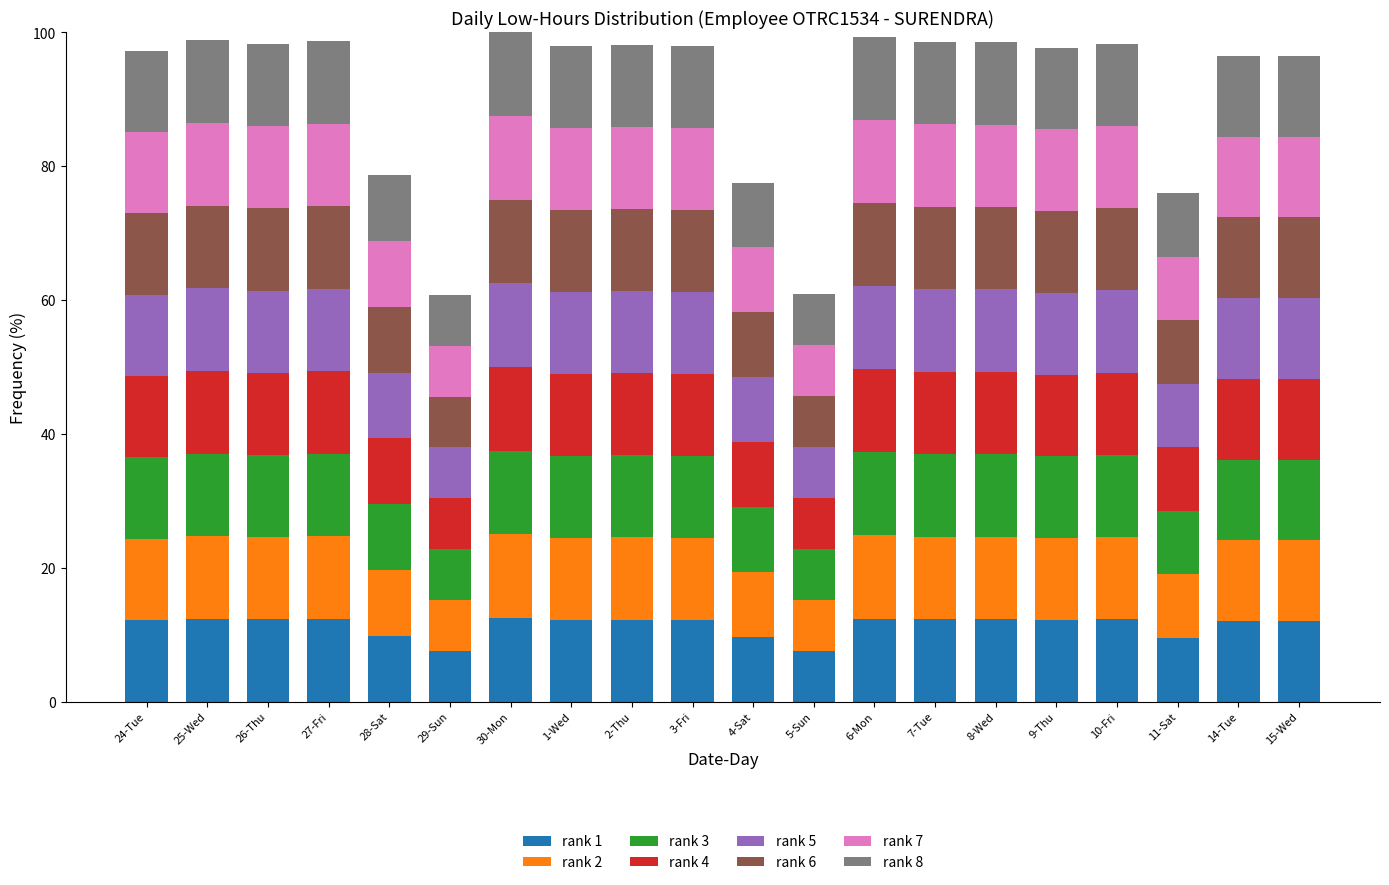

What is the sum of the rank 1 values at 1-Wed and 8-Wed?

24.6